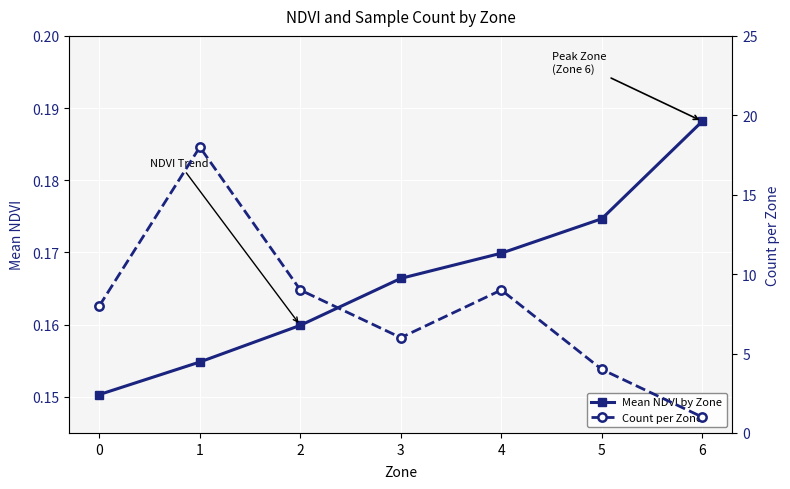

At which category is the sum across all series the highest?

1